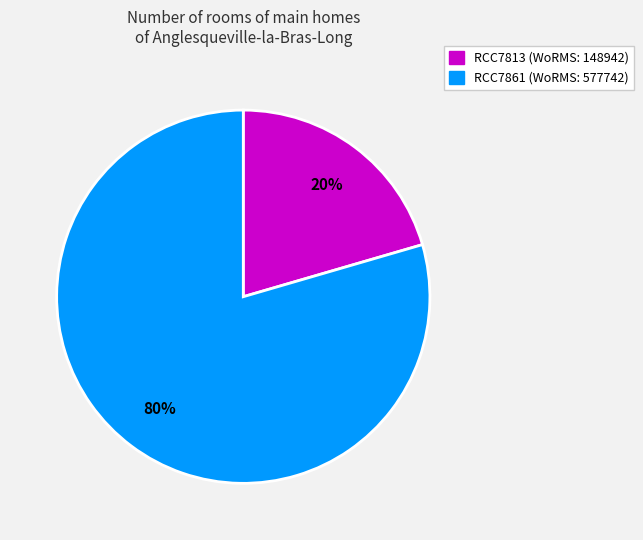

Which category has the biggest portion of the pie?

RCC7861